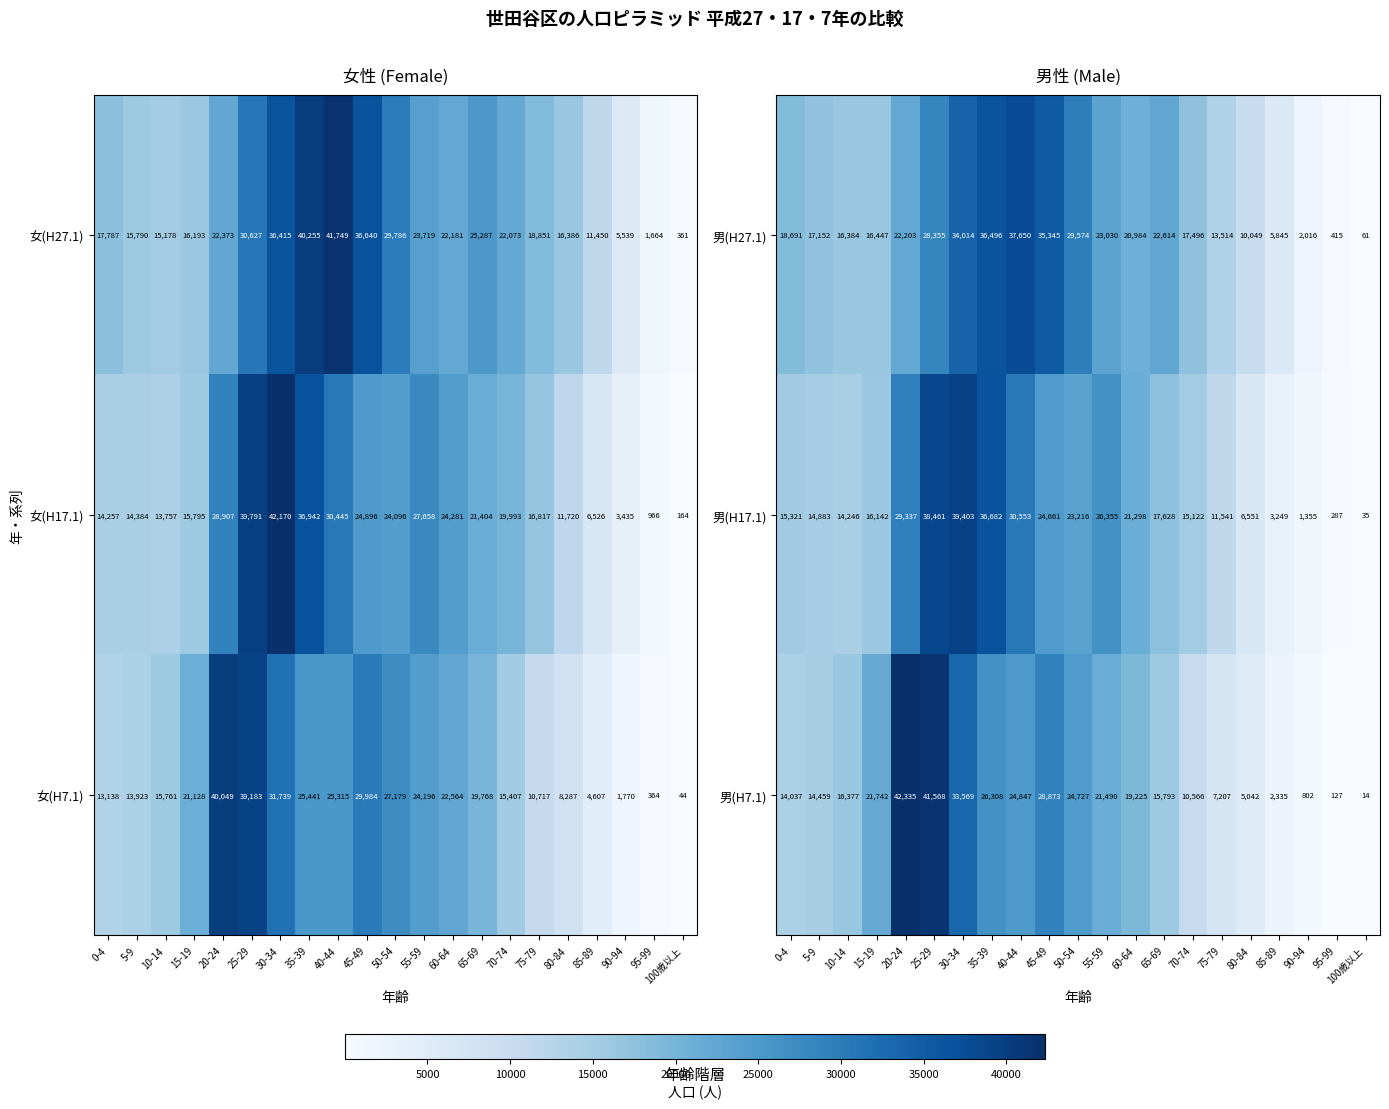

What is the average value of the 男(H17.1) series?

18396